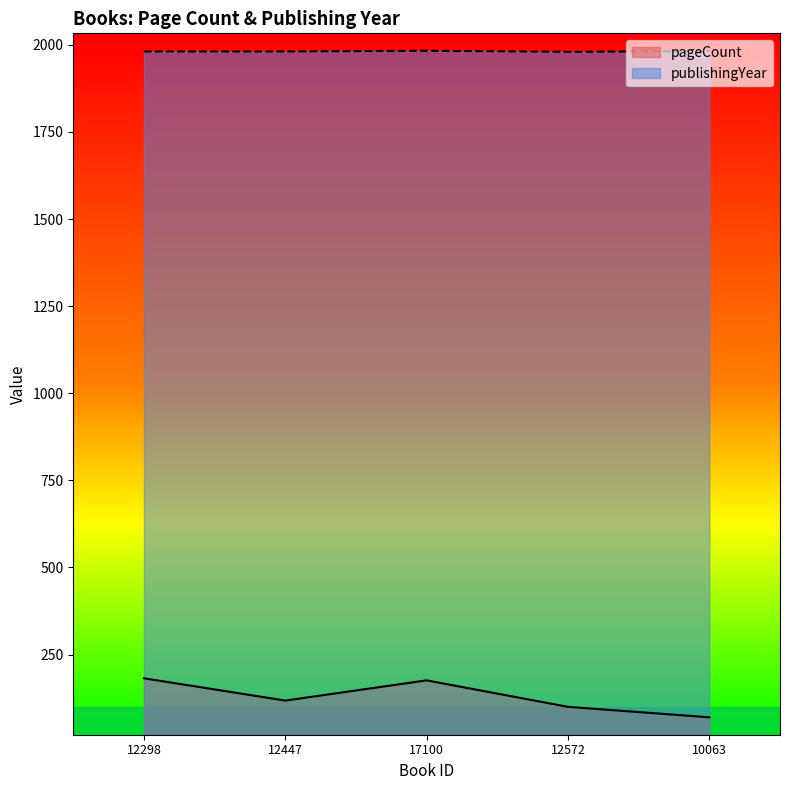

Reading left to right, extract all data points from this chart.

pageCount: 12298=182	12447=118	17100=176	12572=100	10063=70
publishingYear: 12298=1981	12447=1981	17100=1983	12572=1980	10063=1982